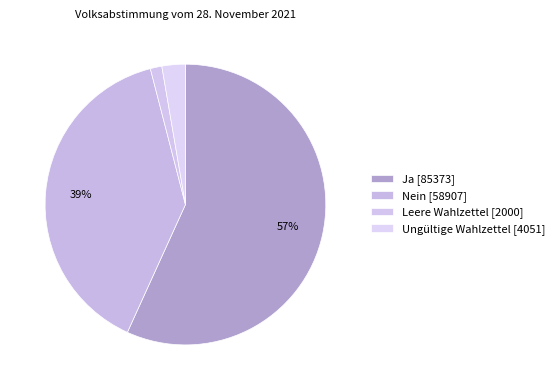

To the nearest percent, what is the combined percentage of Ungültige Wahlzettel and Ja?

59%